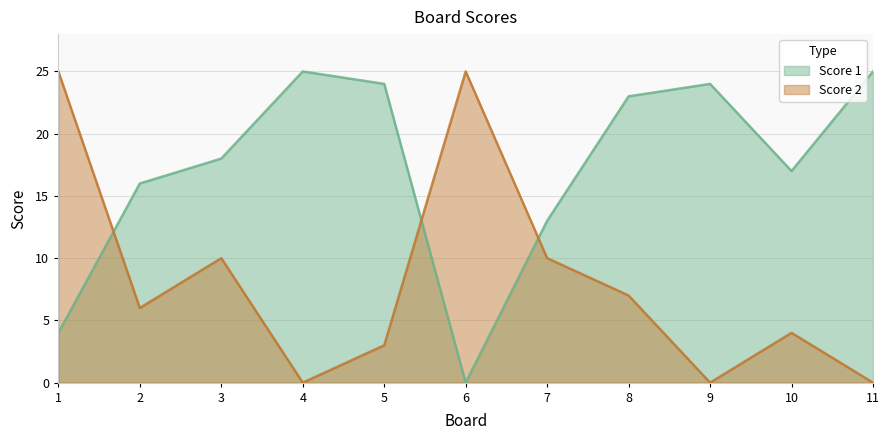

What is the difference between the maximum and minimum values in the Score 1 series?

25